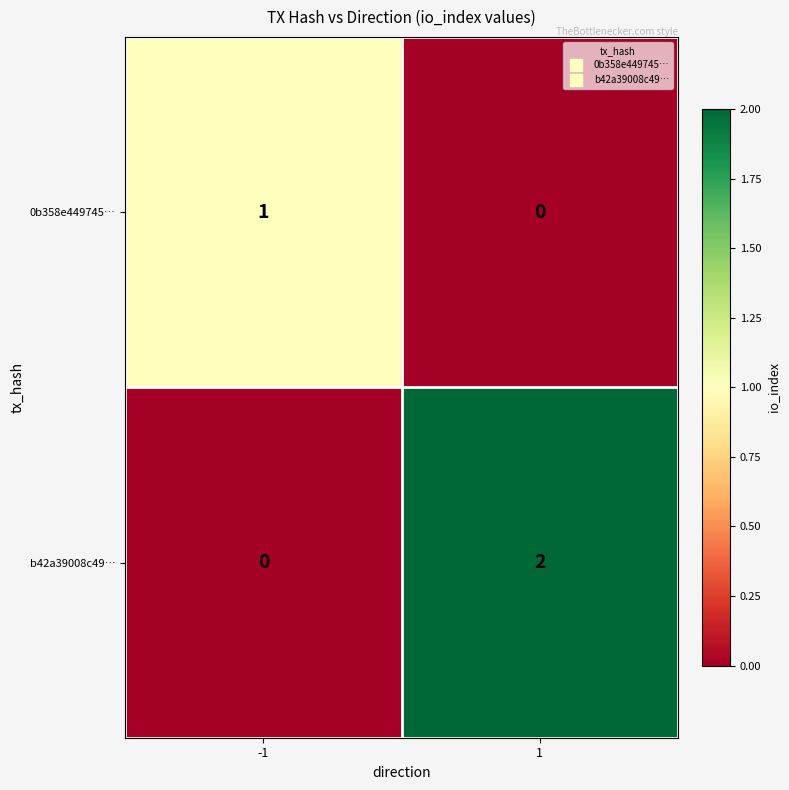

The b42a39008c49… series shows 0 at -1. True or false?

True